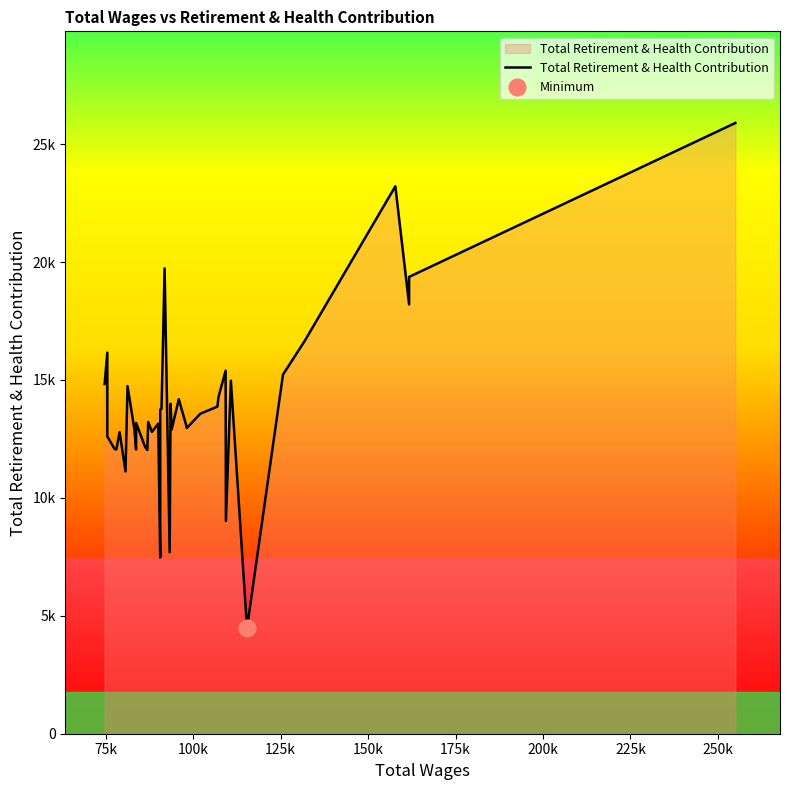

How many lines are shown in the chart?

1